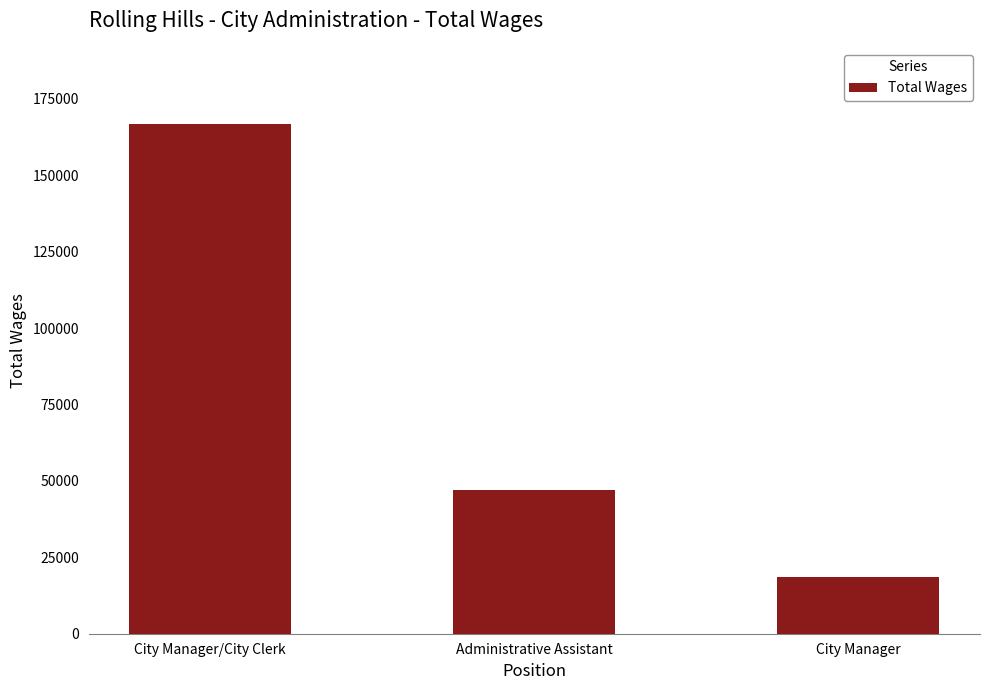

List the labels in order of value, smallest first.

City Manager, Administrative Assistant, City Manager/City Clerk